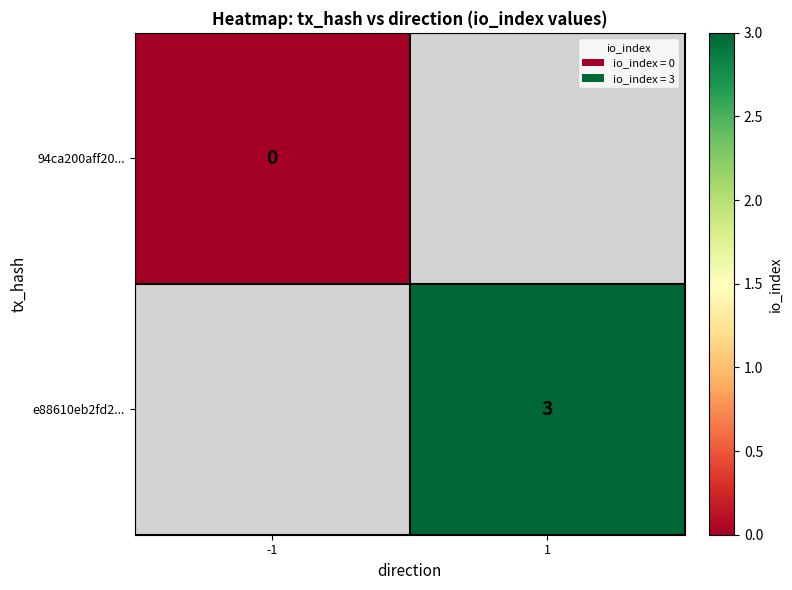

The e88610eb2fd2... series shows 3 at 1. True or false?

True